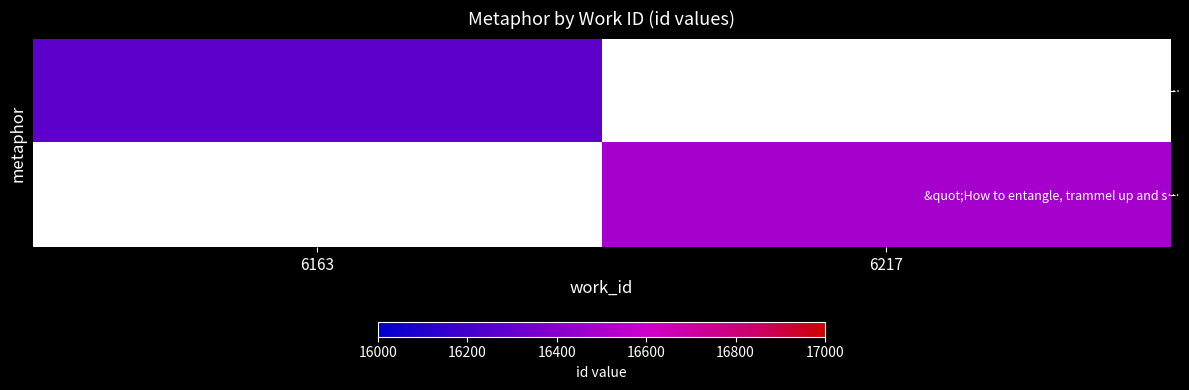

What is the approximate value of Thoughts, like Churl's corn, in chambe… at 6163?

16280.0